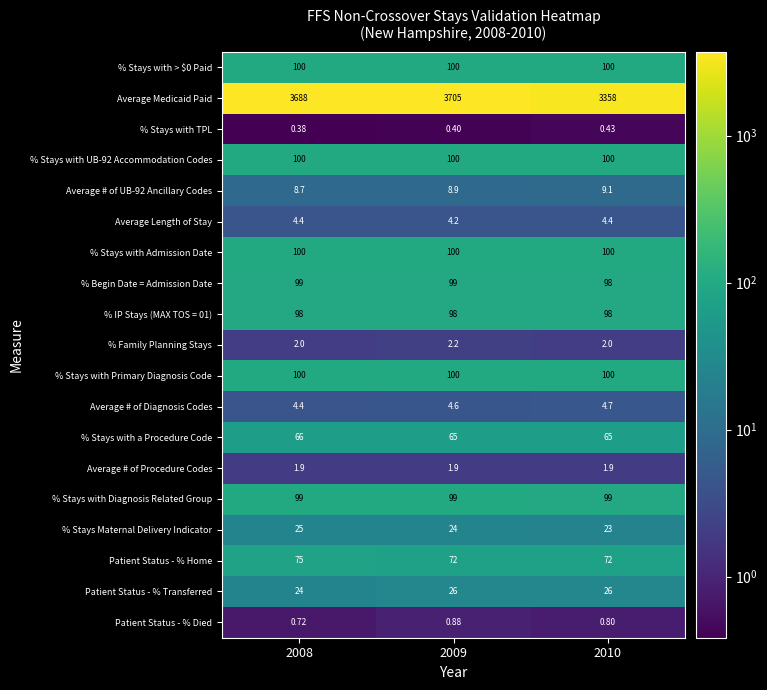

Which series has the largest total across all categories?

Average Medicaid Paid